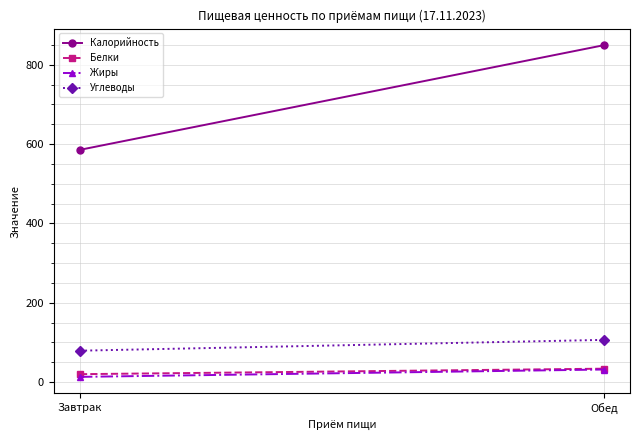

Rank the series by their maximum value, from lowest to highest.

Жиры, Белки, Углеводы, Калорийность